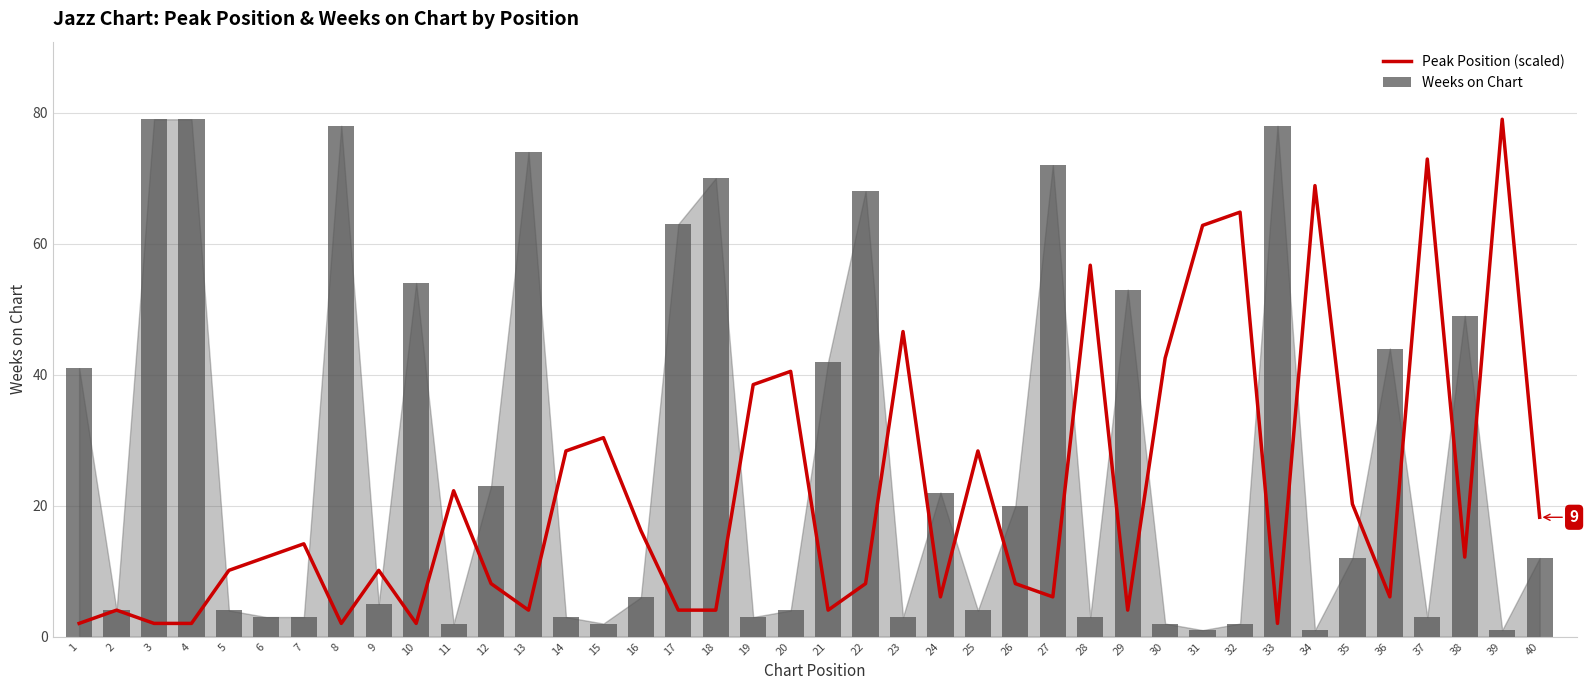

The Weeks on Chart series shows 6.0 at 16. True or false?

True